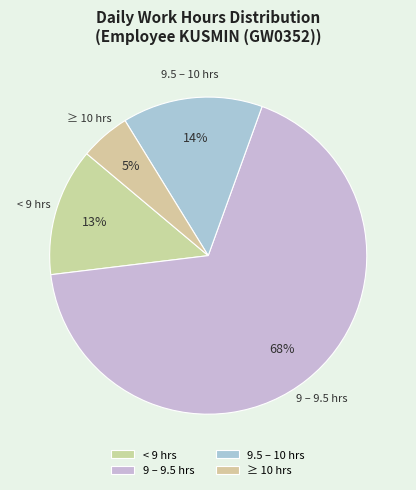

How many segments does this pie chart have?

4